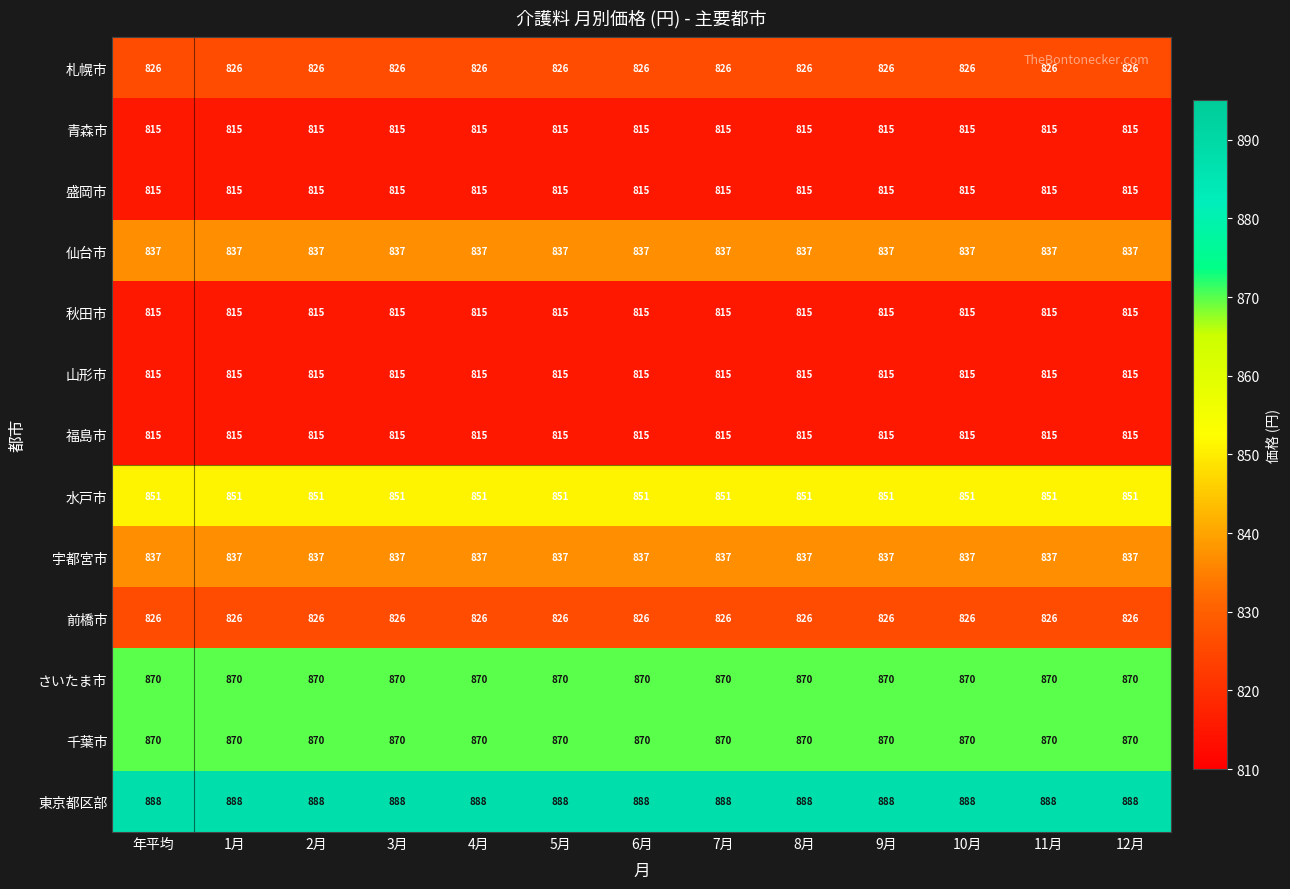

The value of 宇都宮市 at 5月 is 837. True or false?

True